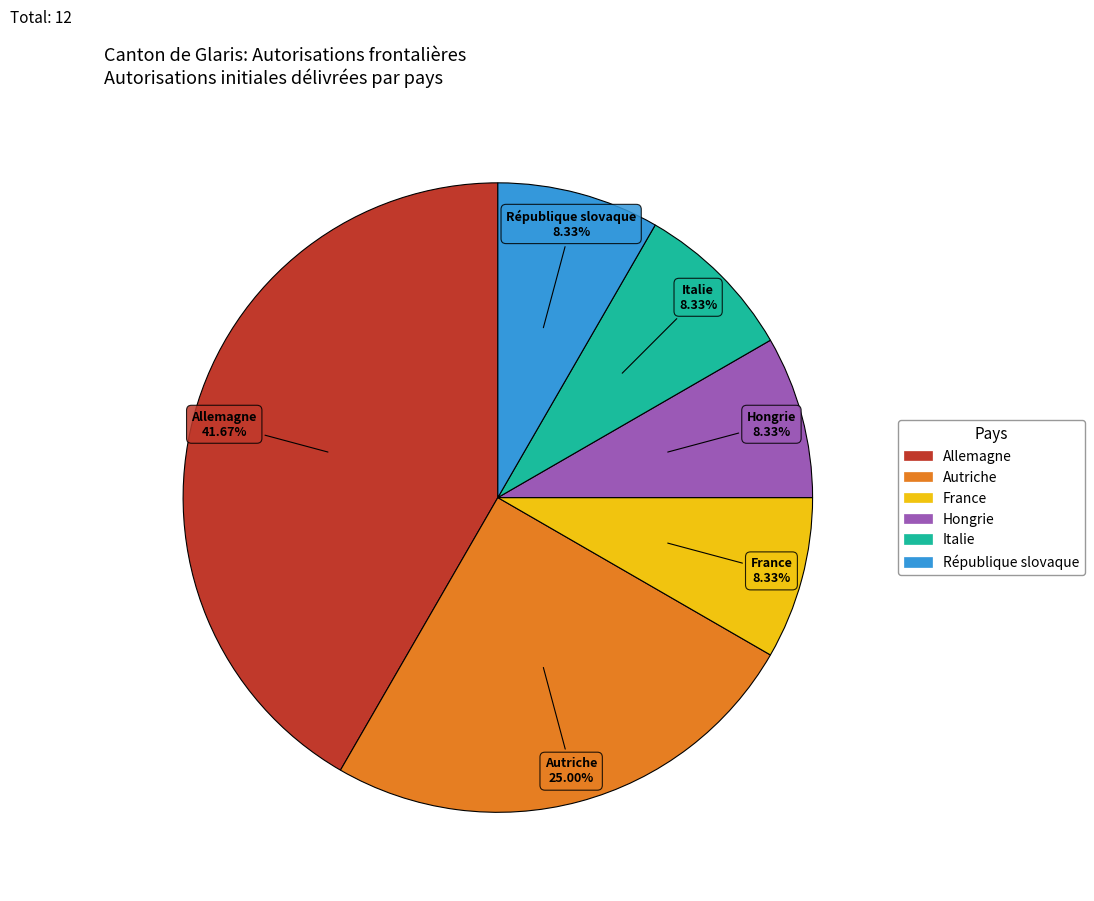

Is there a majority slice in this chart?

No